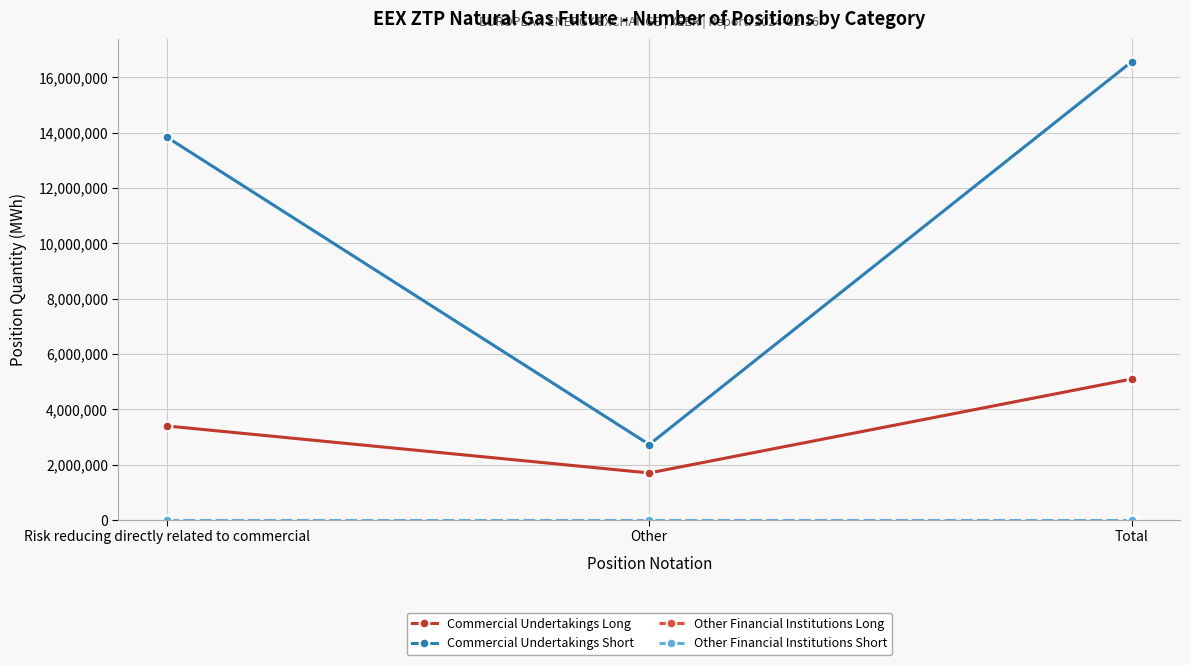

Rank the series at Other from lowest to highest value.

Other Financial Institutions Long, Other Financial Institutions Short, Commercial Undertakings Long, Commercial Undertakings Short